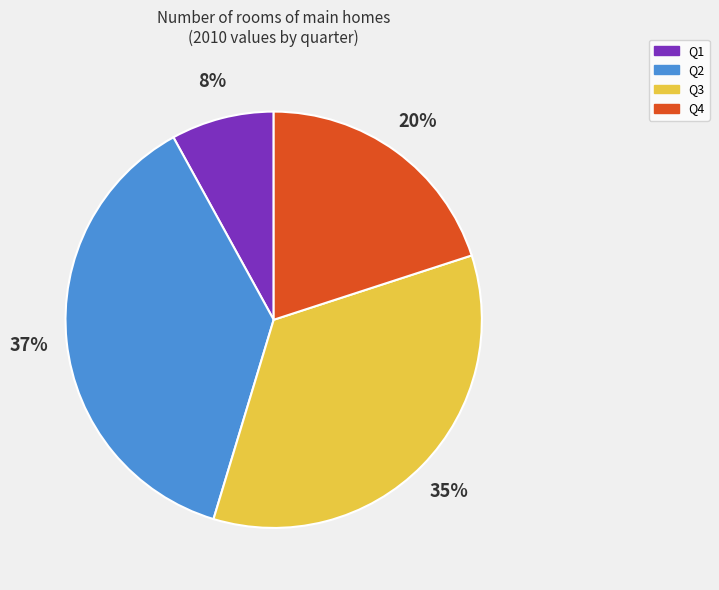

Combined, do Q2 and Q4 account for over 50%?

Yes